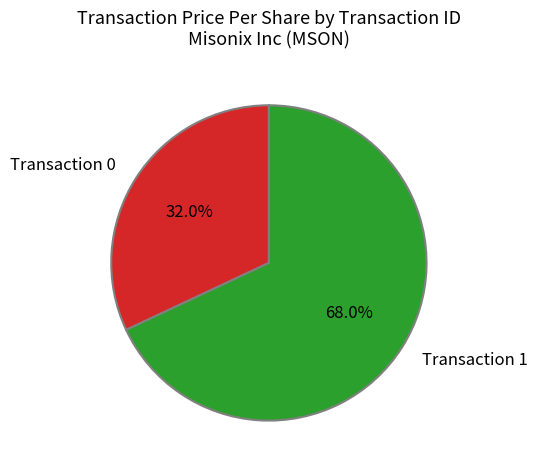

How many segments does this pie chart have?

2